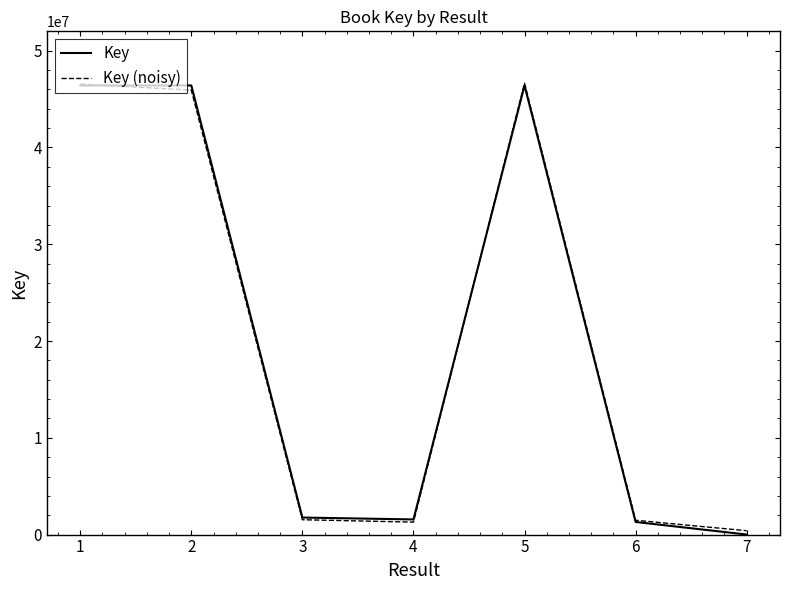

How many times do Key and Key (noisy) cross each other?

2